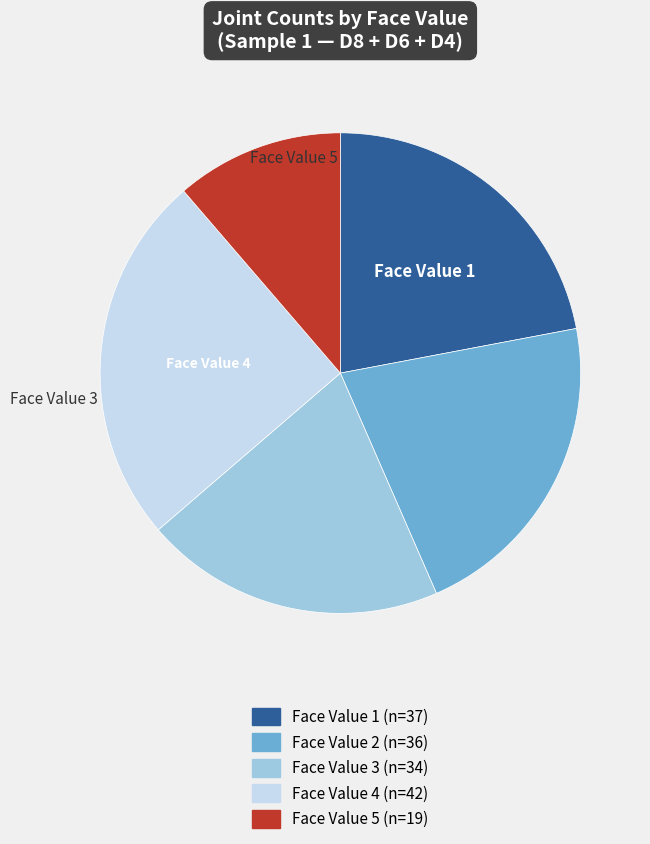

Is there a majority slice in this chart?

No